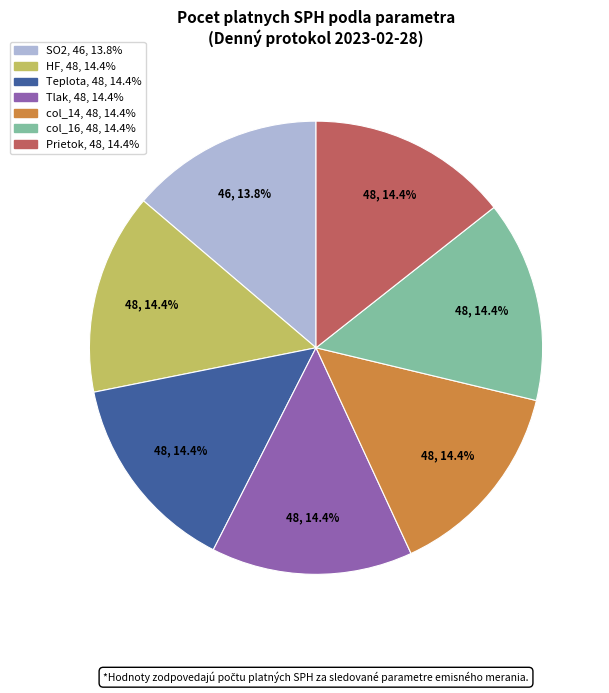

Is there any slice that represents more than half of the pie?

No